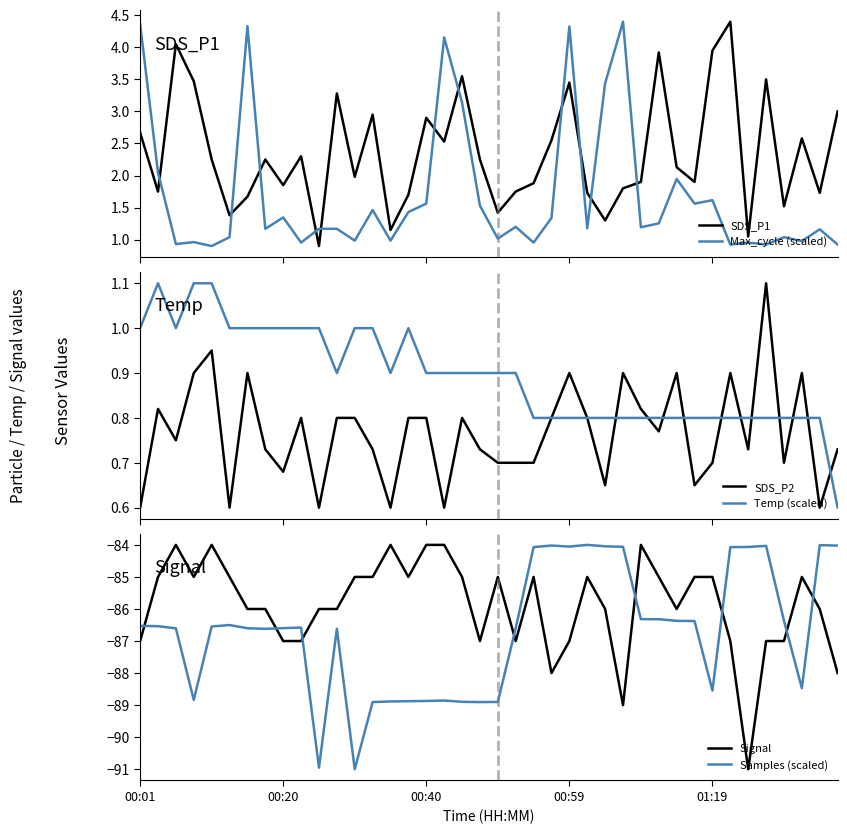

What position from the left is 35?

36